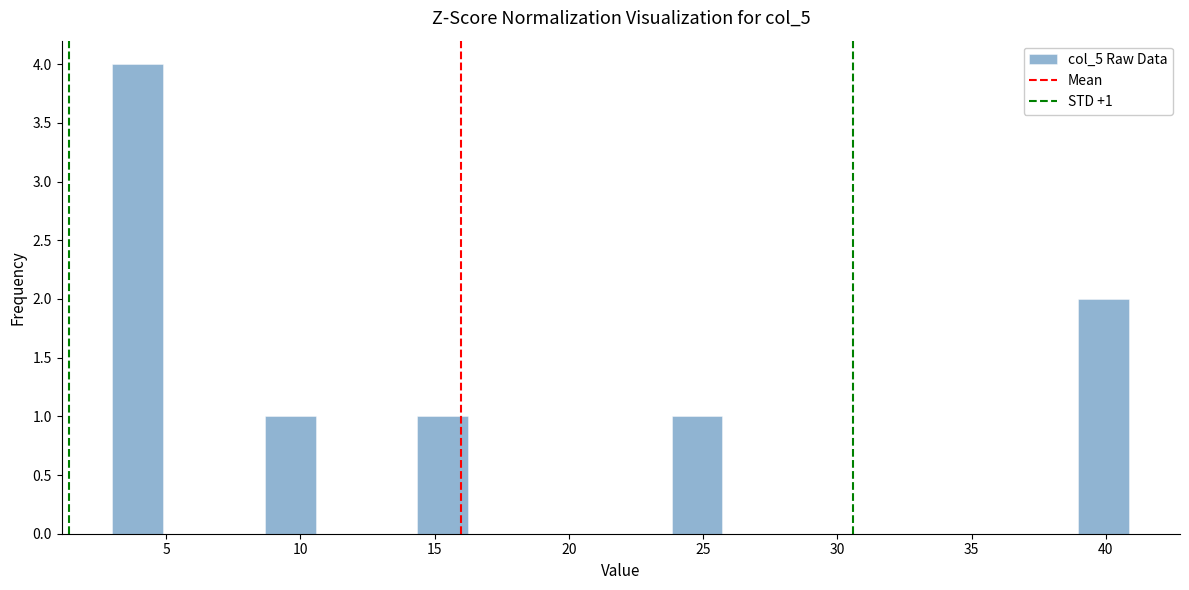

Around what value on the x-axis is the tallest bar? Give the approximate position of its centre, as read against the axis.

4.0